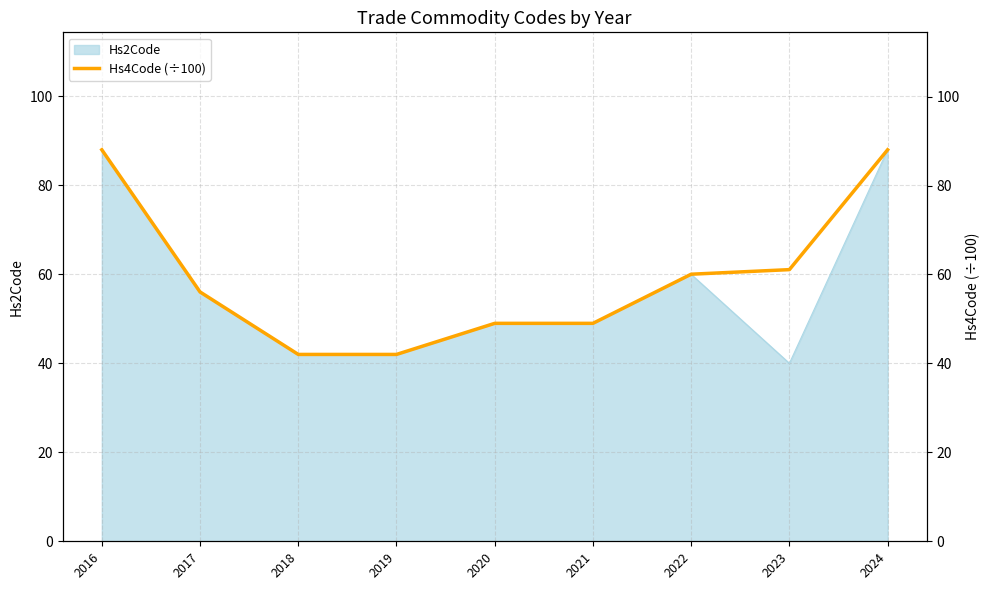

What is the sum of all values?

535.4